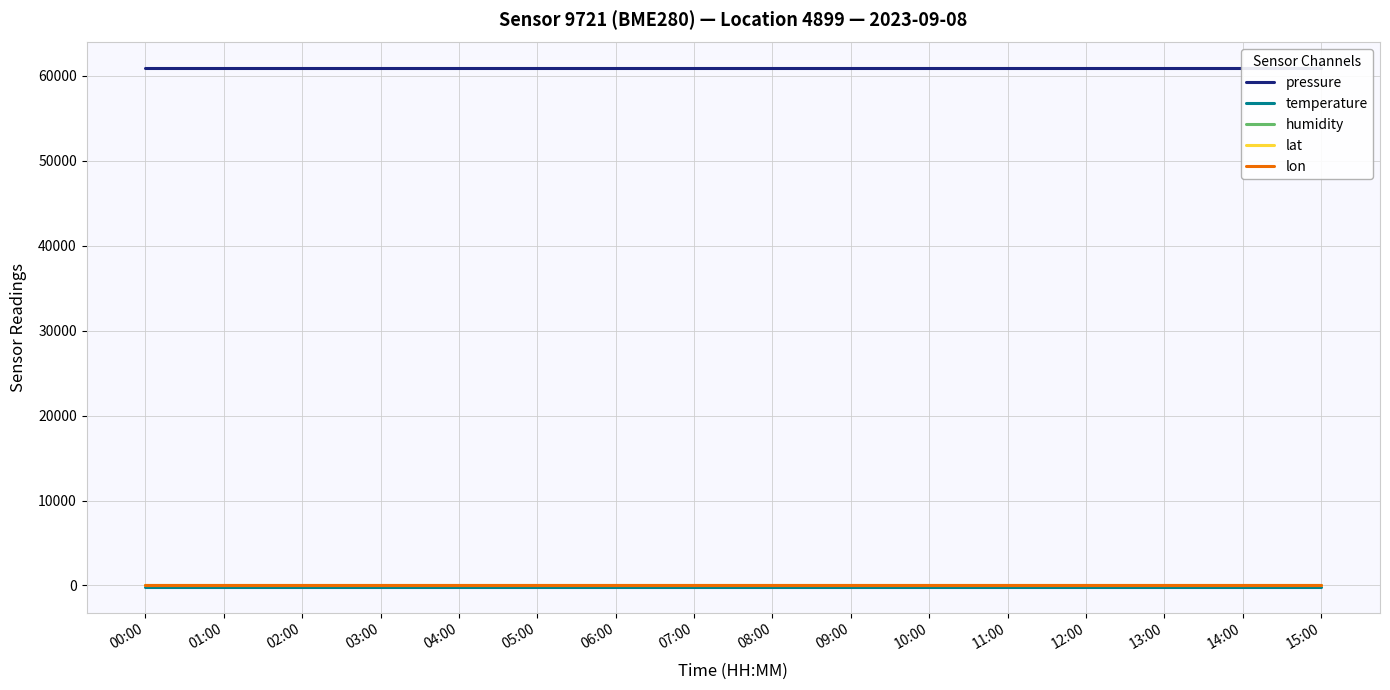

True or false: pressure and humidity cross at least once.

False